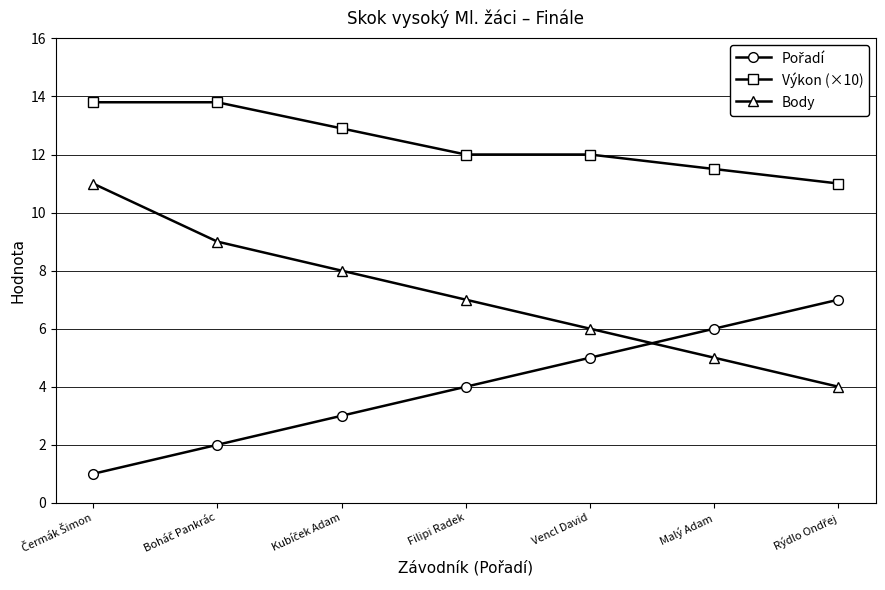

What is the difference between the maximum and minimum values in the Body series?

7.0